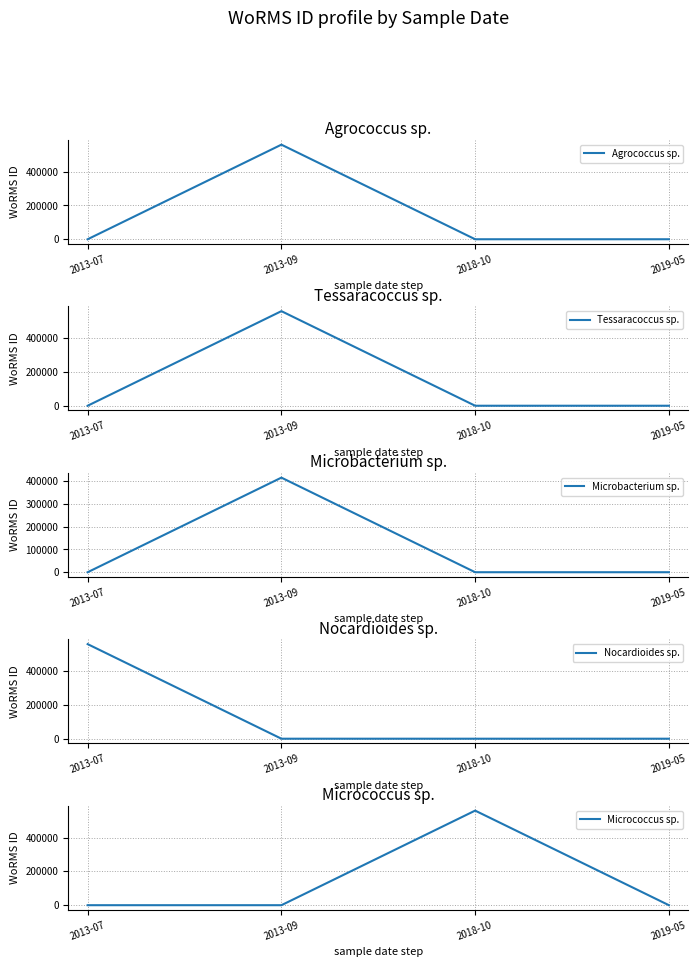

How many interior local peaks does the Tessaracoccus sp. series have?

1